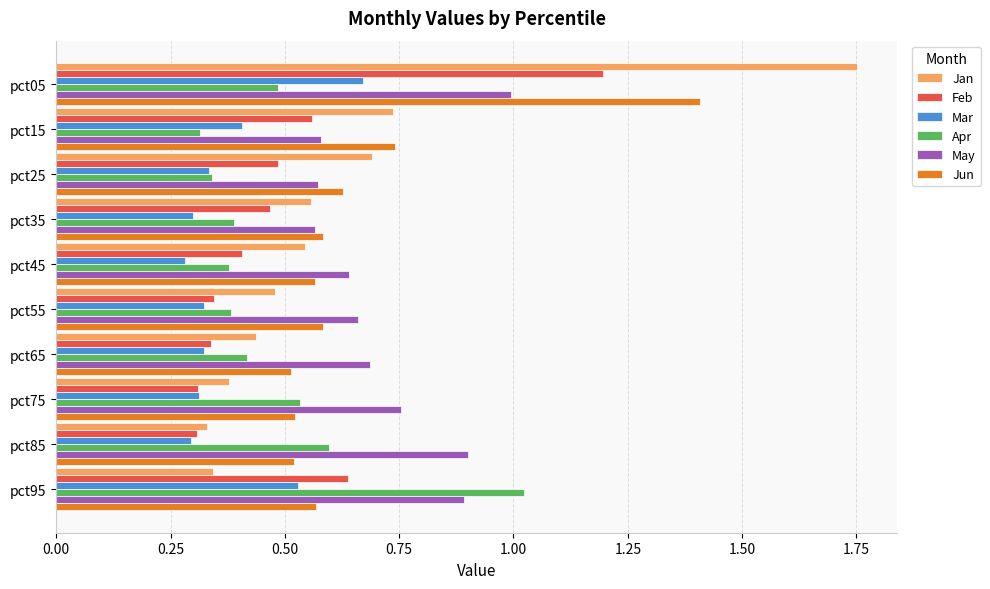

Is it true that Feb equals 1.2 at pct05?

True